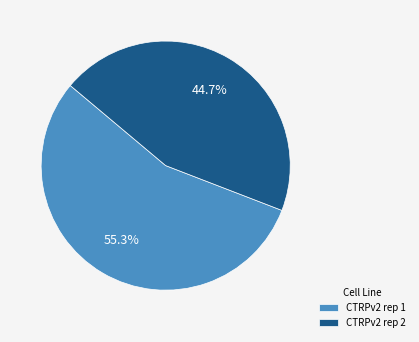

Does CTRPv2 rep 2 represent more than half of the total?

No